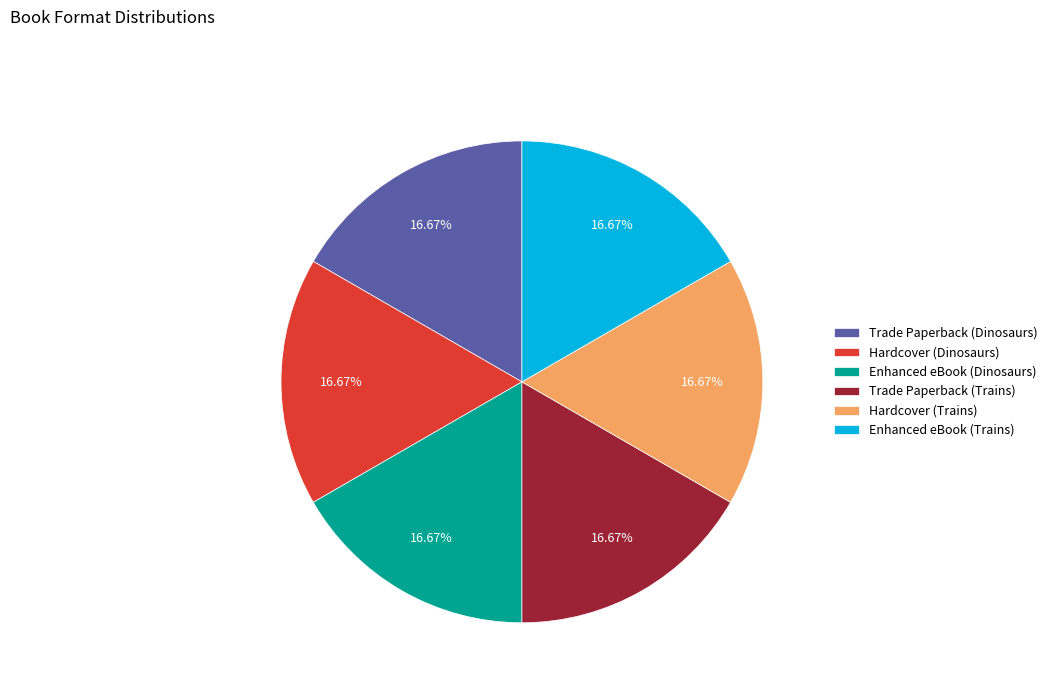

How much of the chart is everything except Enhanced eBook (Trains)?

83.3%